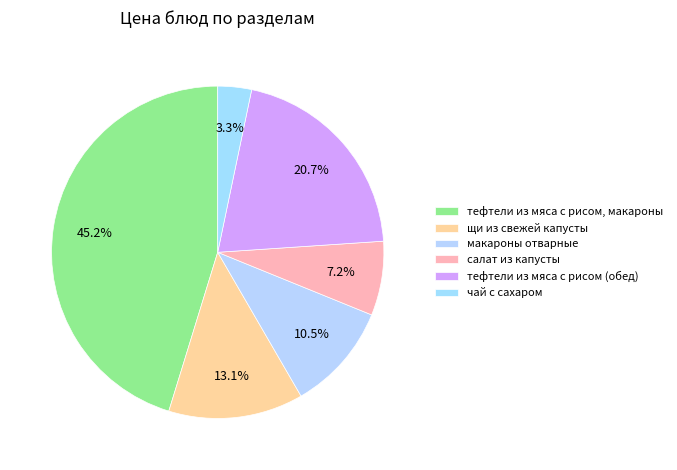

What percentage is the макароны отварные slice, to the nearest percent?

10%